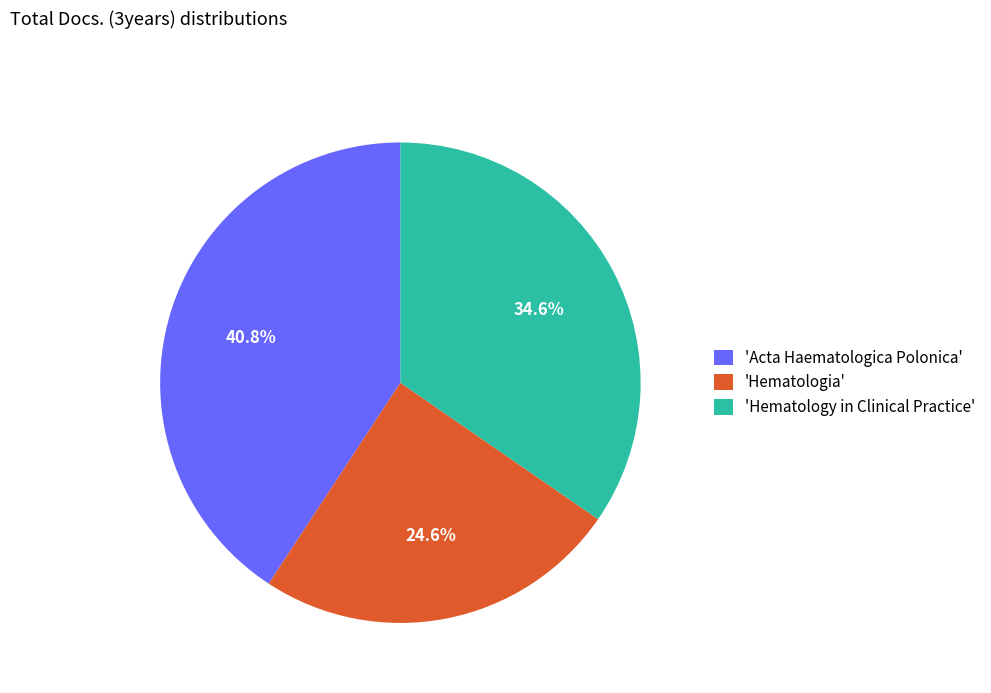

Approximately how many times larger is the value at 'Acta Haematologica Polonica' compared to 'Hematologia'?

1.7